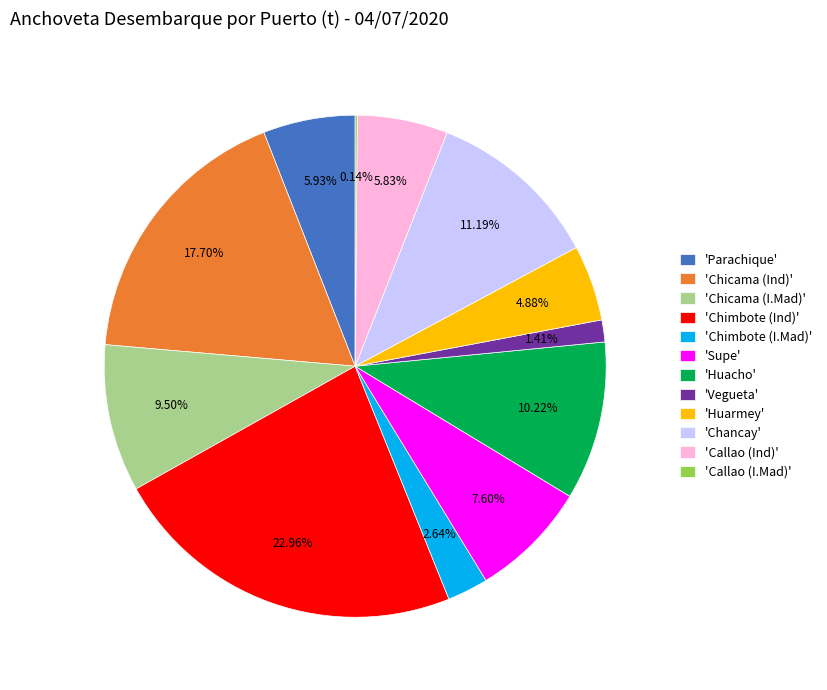

Do 'Chicama (I.Mad)' and 'Parachique' together represent more than half of the pie?

No